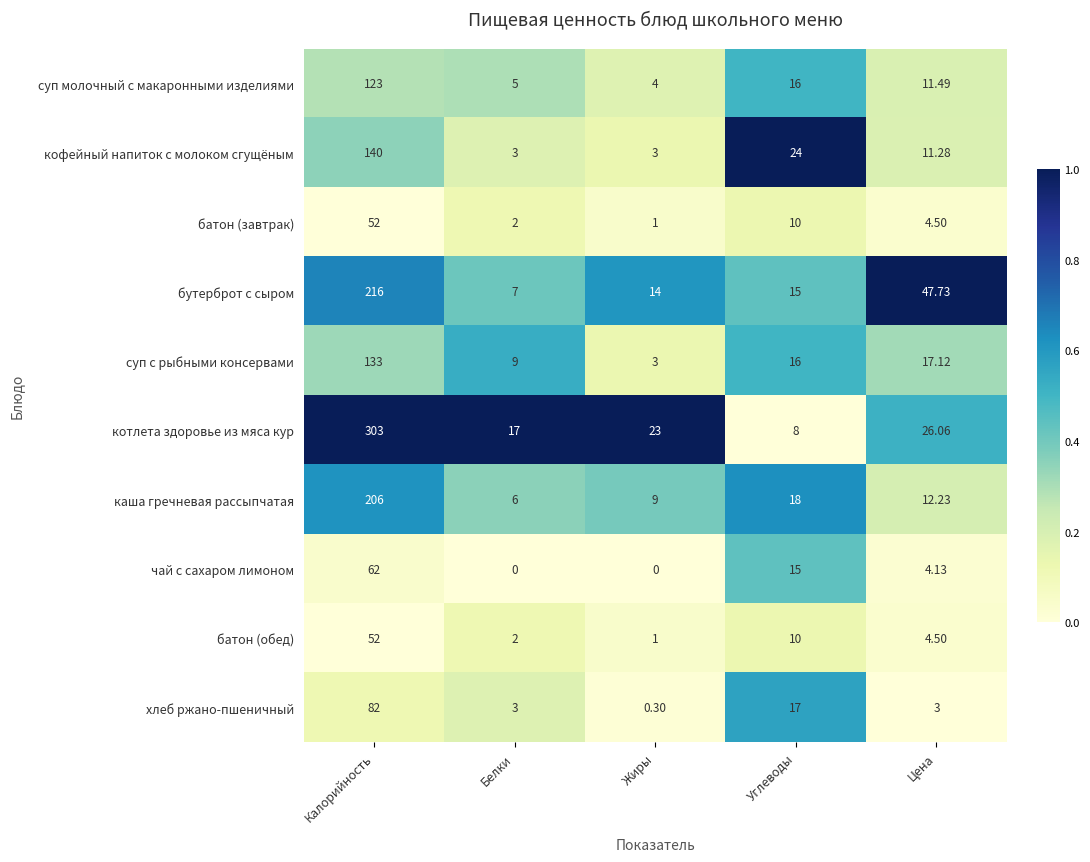

At which category is the sum across all series the highest?

Калорийность